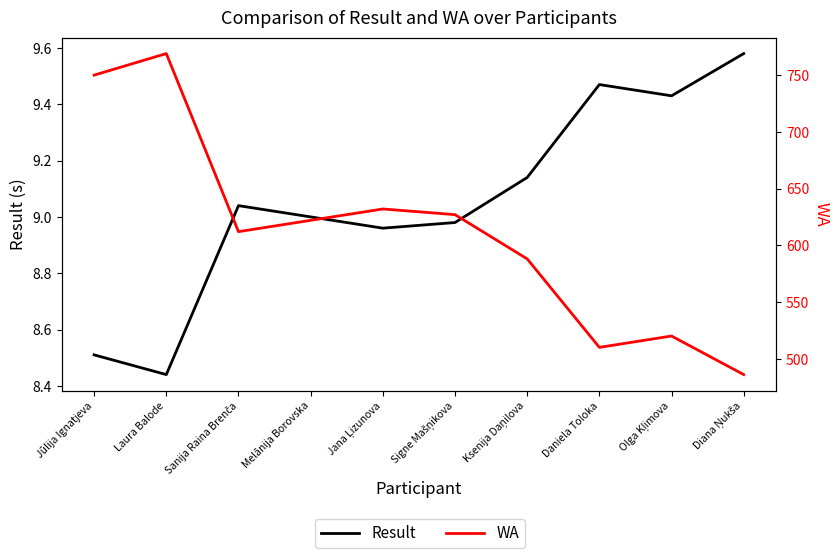

How many lines are shown in the chart?

2